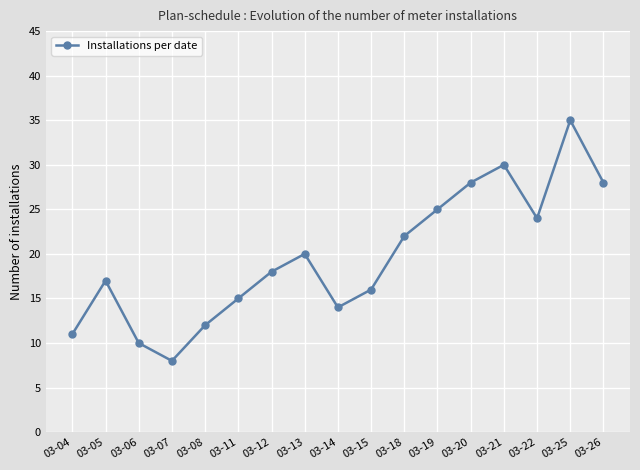

Read the value at 03-20.

28